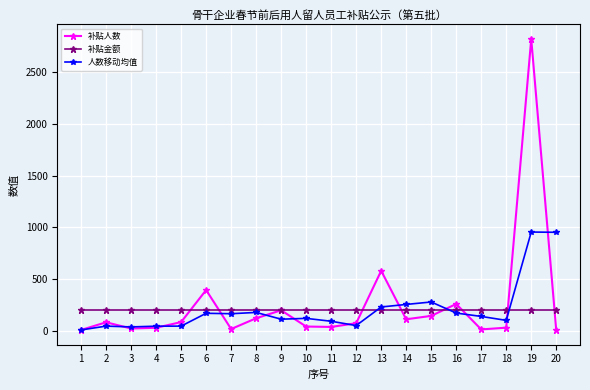

What is the sum of all 补贴金额 values?

4000.0